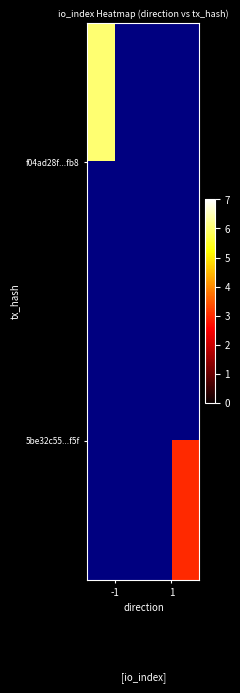

Is the value of f04ad28f...fb8 at 1 greater than the value of 5be32c55...f5f at -1?

No